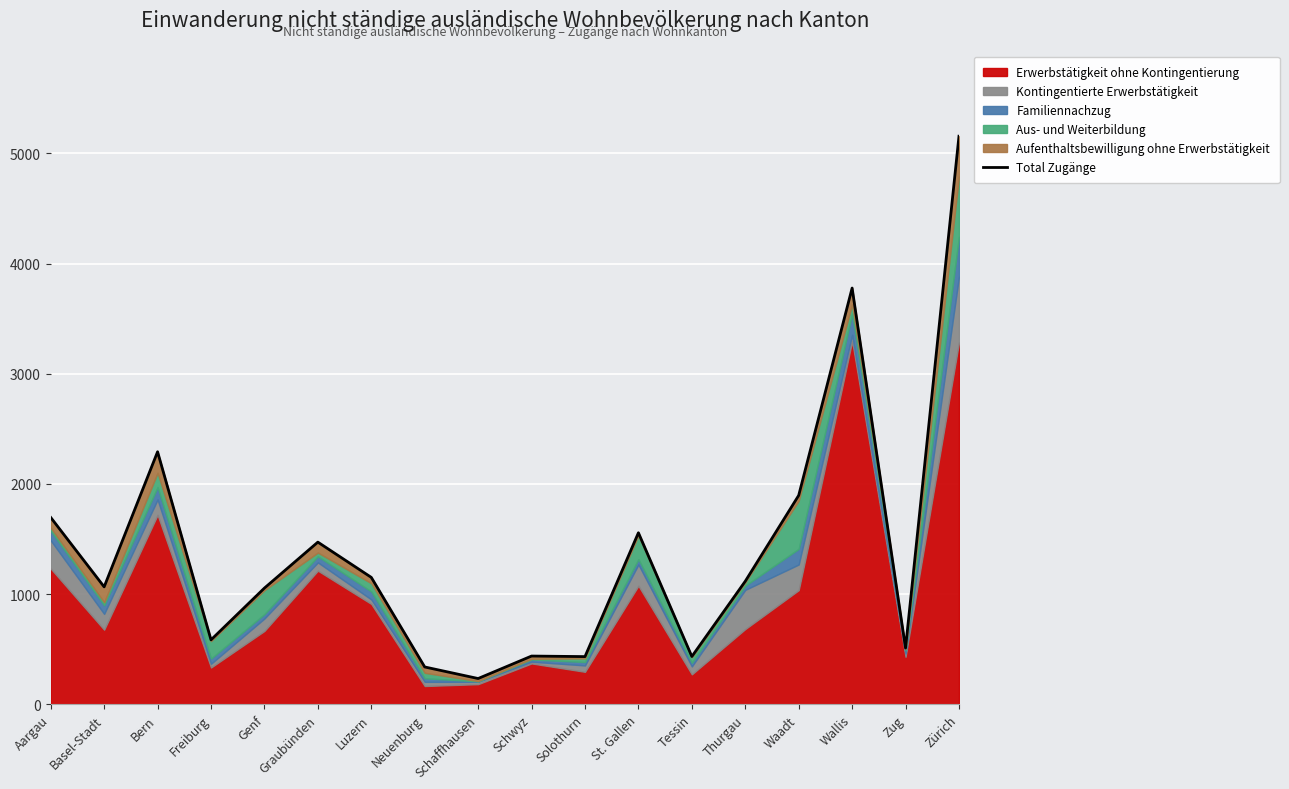

What is the value of the 17th point from the left?

511